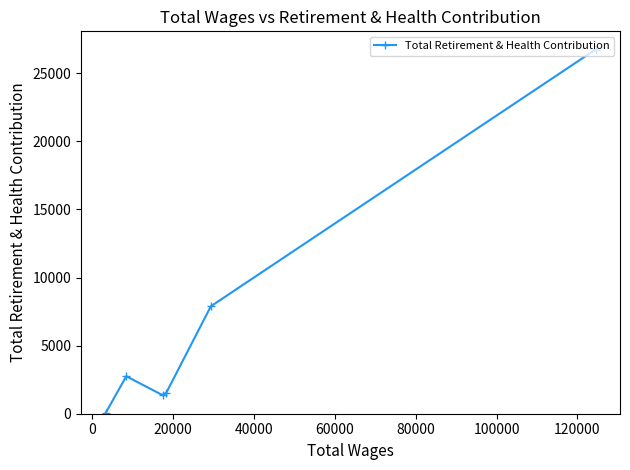

What is the greatest value displayed?

26748